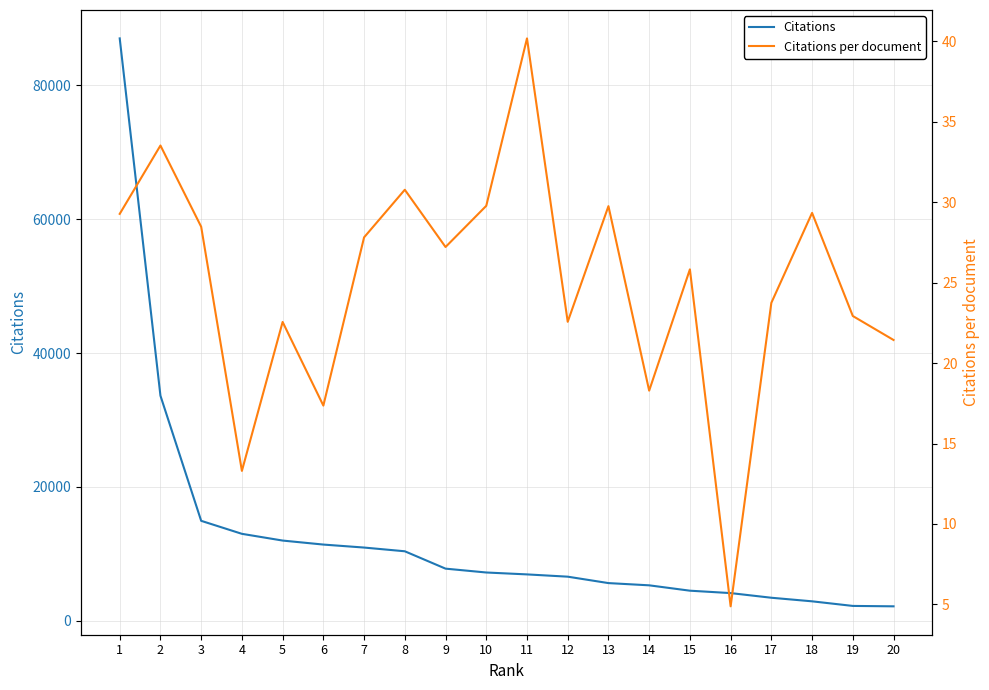

True or false: Citations has a value of 11257.2 at 11.

False